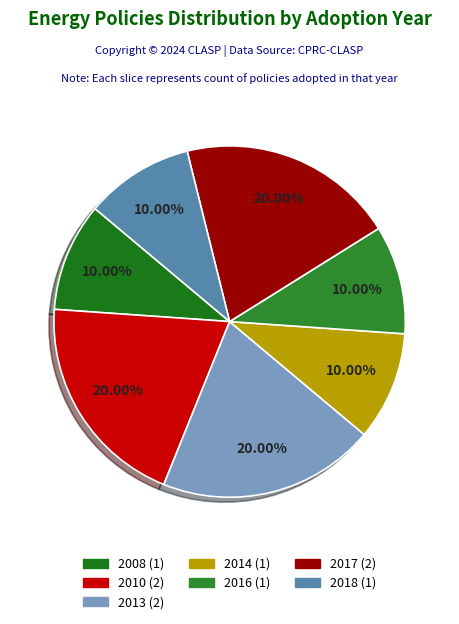

Count the number of slices in the pie.

7